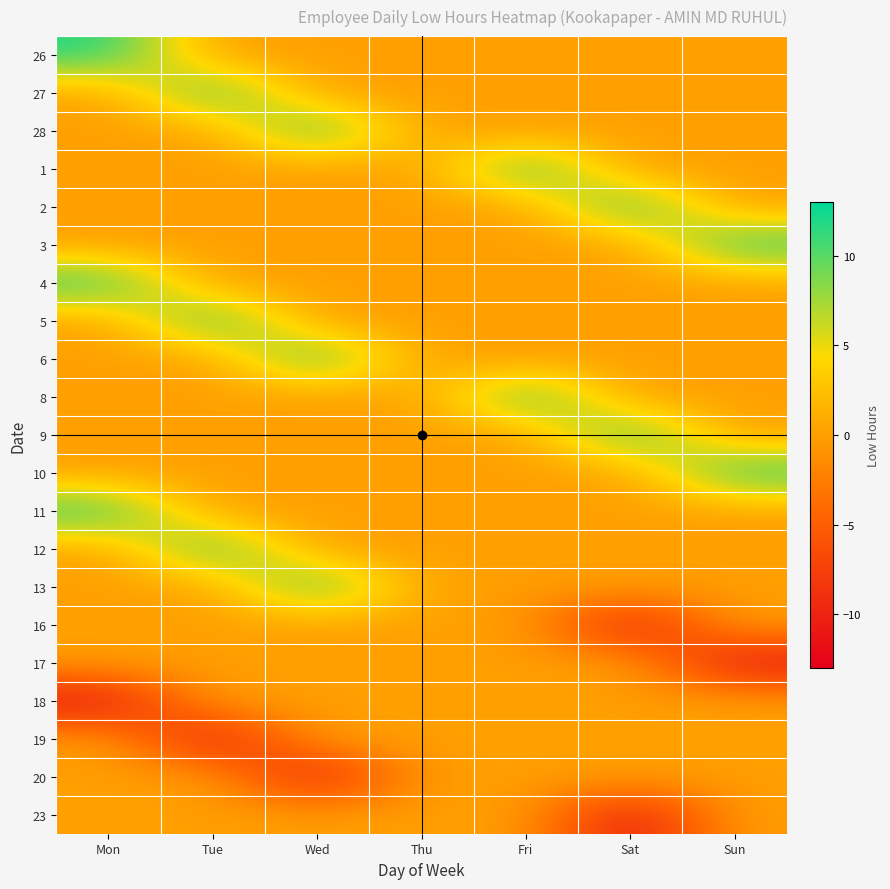

Between Thu and Sun, which is larger?

Thu